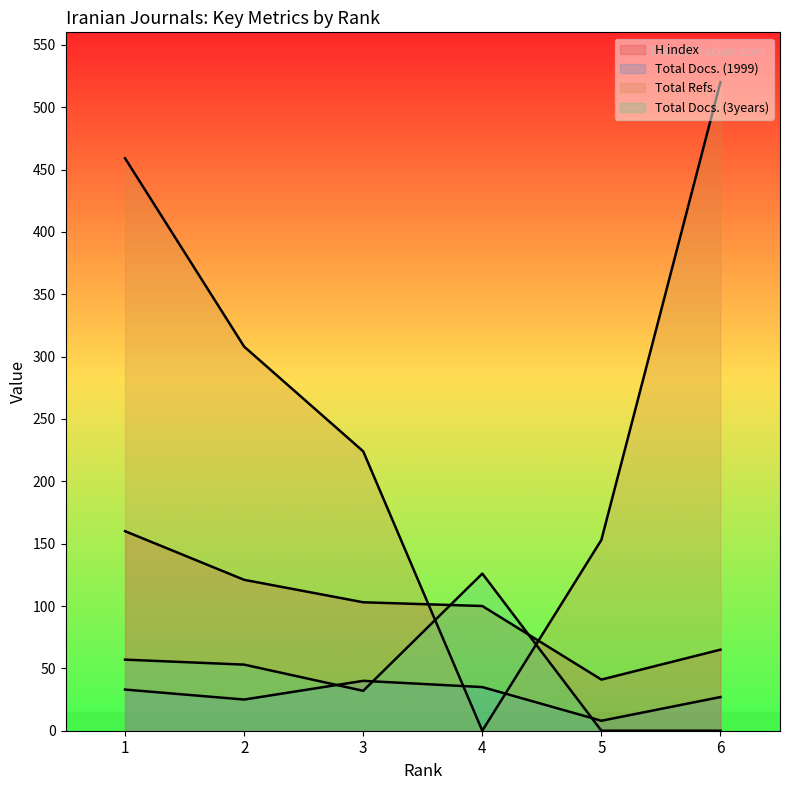

What is the maximum value shown in the chart?

520